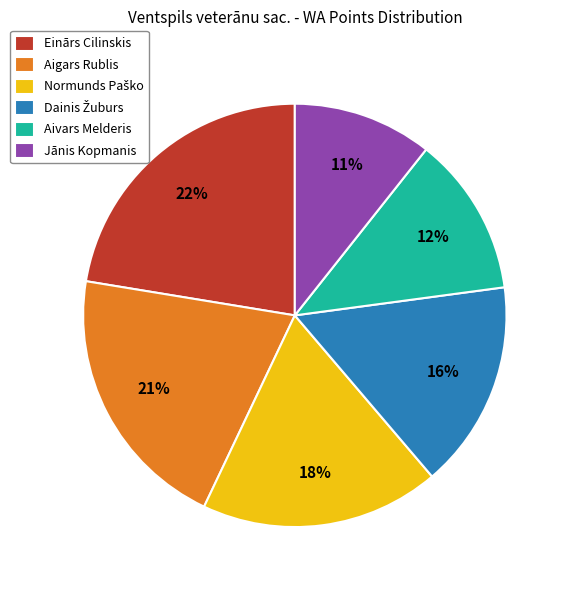

What percentage is the Jānis Kopmanis slice, to the nearest percent?

11%